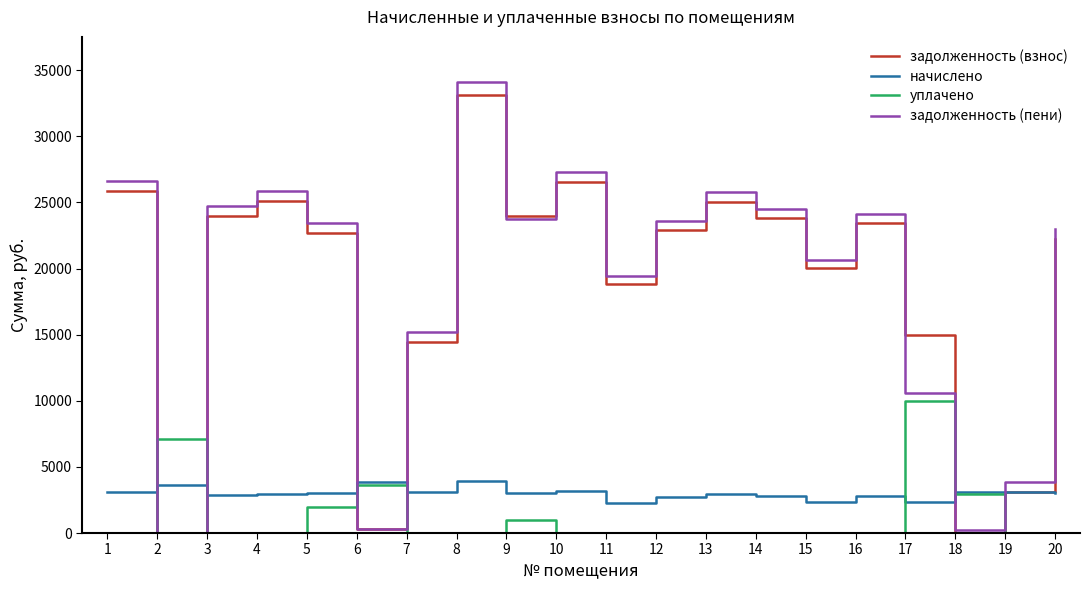

At which category does уплачено reach its first local peak?

2